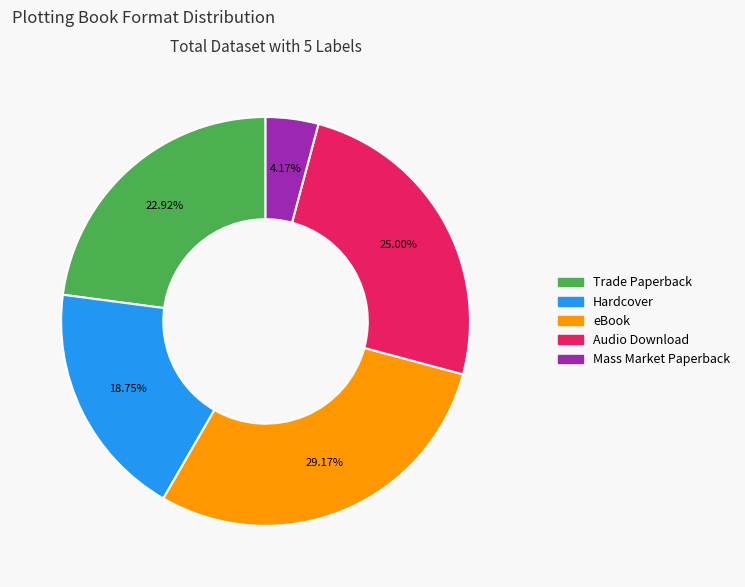

What portion of the pie excludes Audio Download?

75.0%